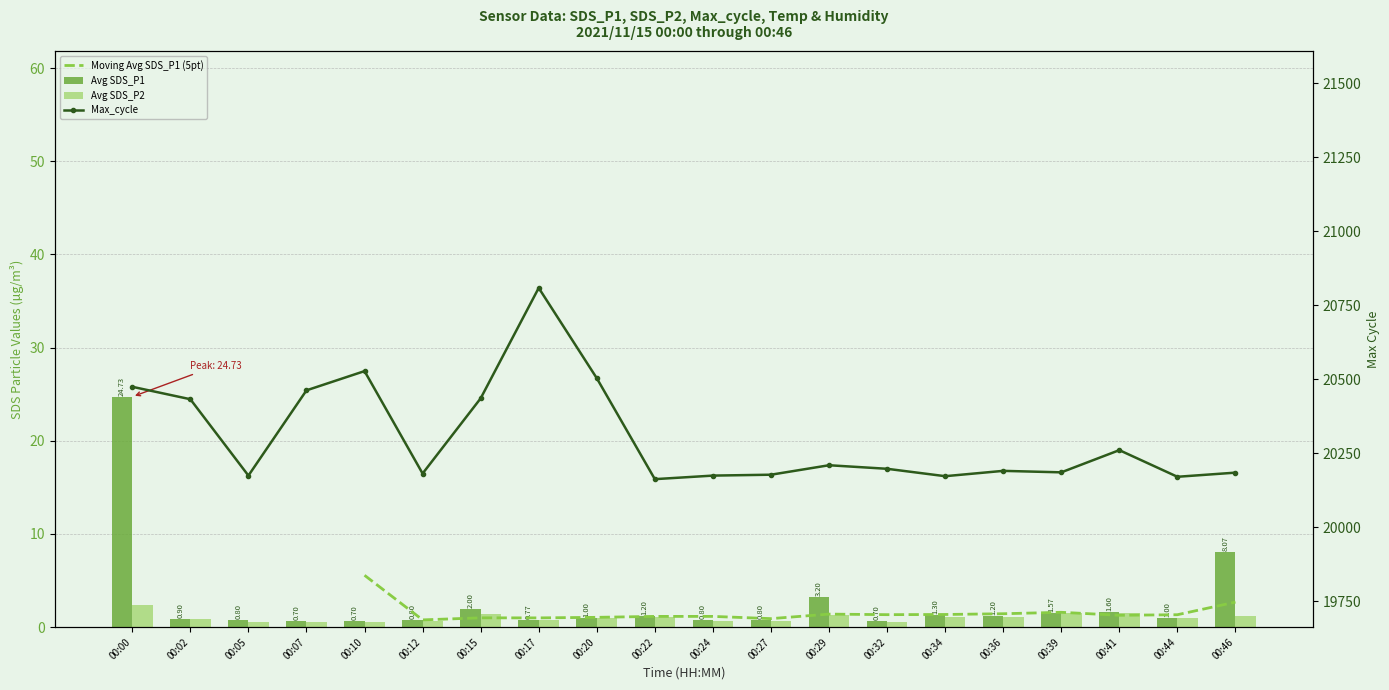

What is the difference between the highest and lowest values at 00:44?

20170.0